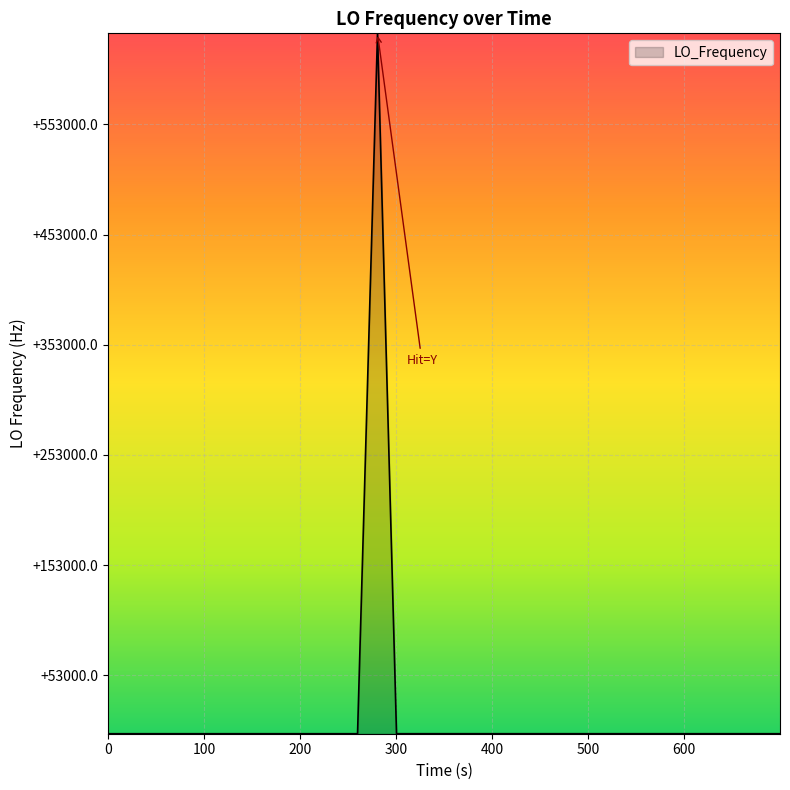

Does the chart display data point markers on the line(s)?

No